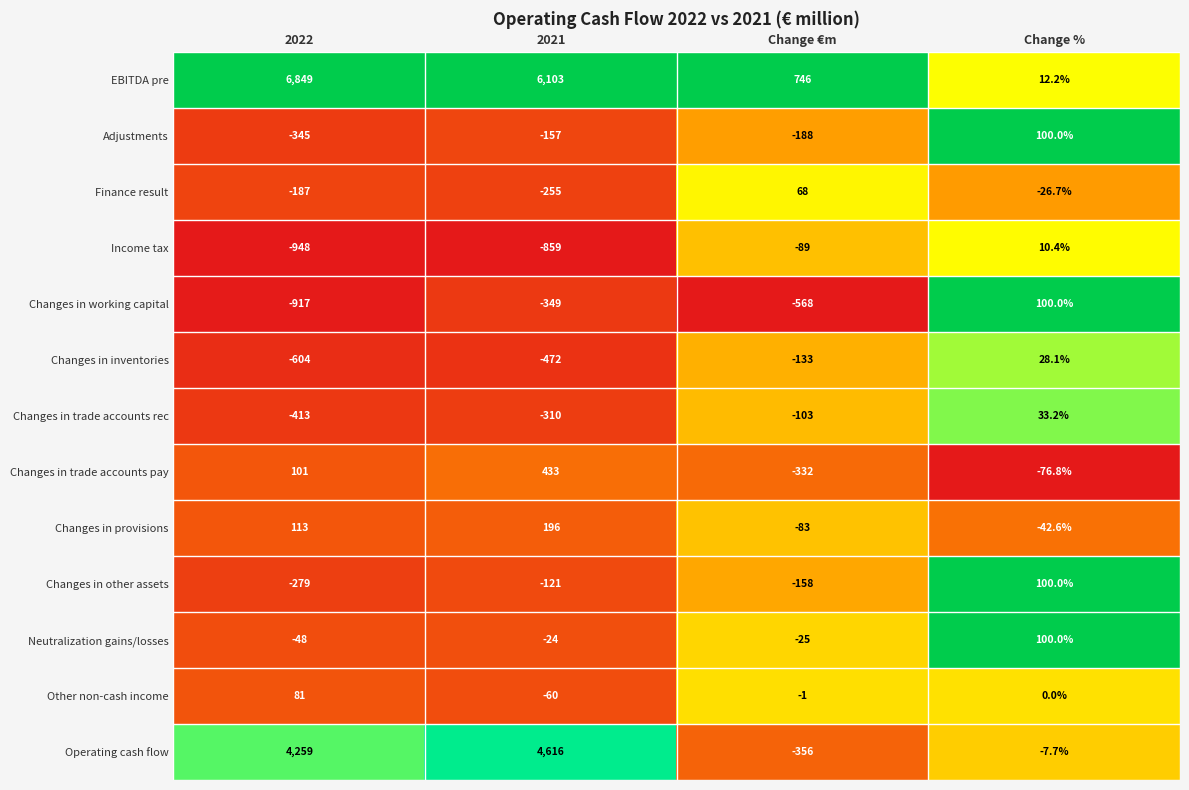

Is it true that EBITDA pre equals 278.2 at Change €m?

False